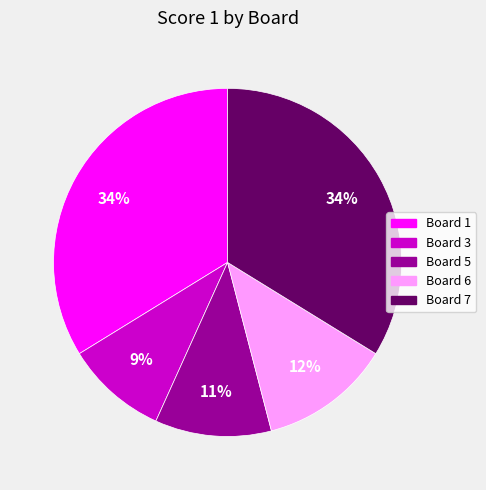

Is there a majority slice in this chart?

No